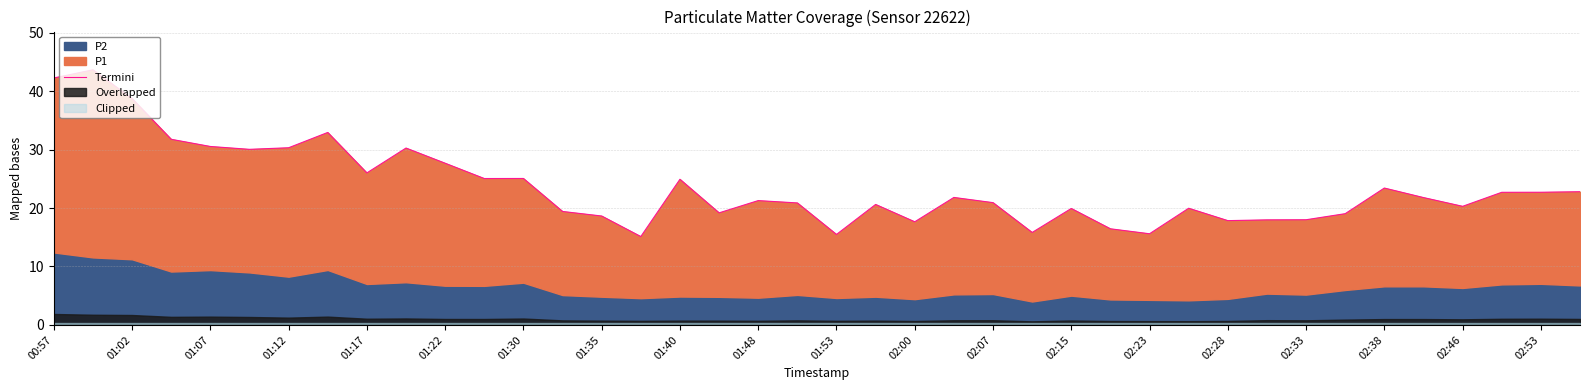

How many points are lower than both their immediate neighbors (excluding endpoints)?

11